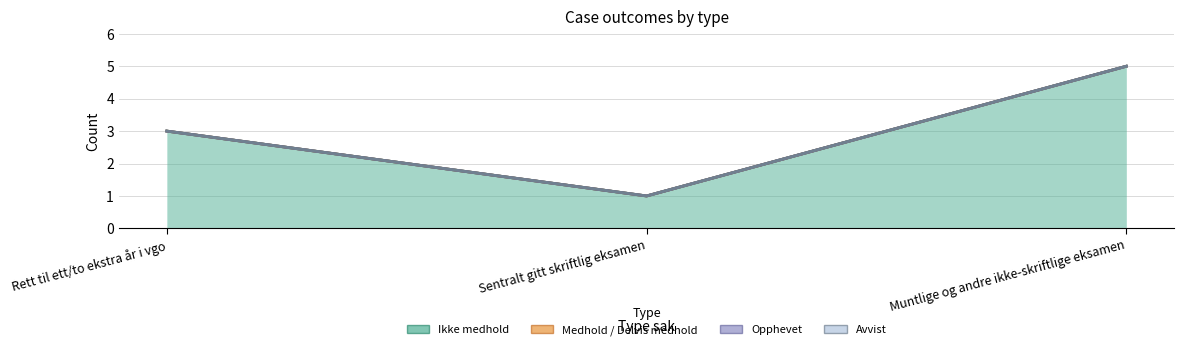

Which series has the largest range (max minus min)?

Ikke medhold